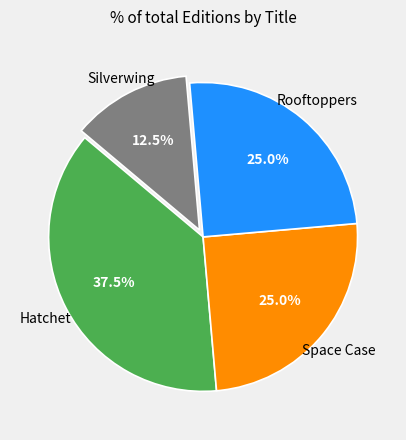

Do Rooftoppers and Hatchet together represent more than half of the pie?

Yes